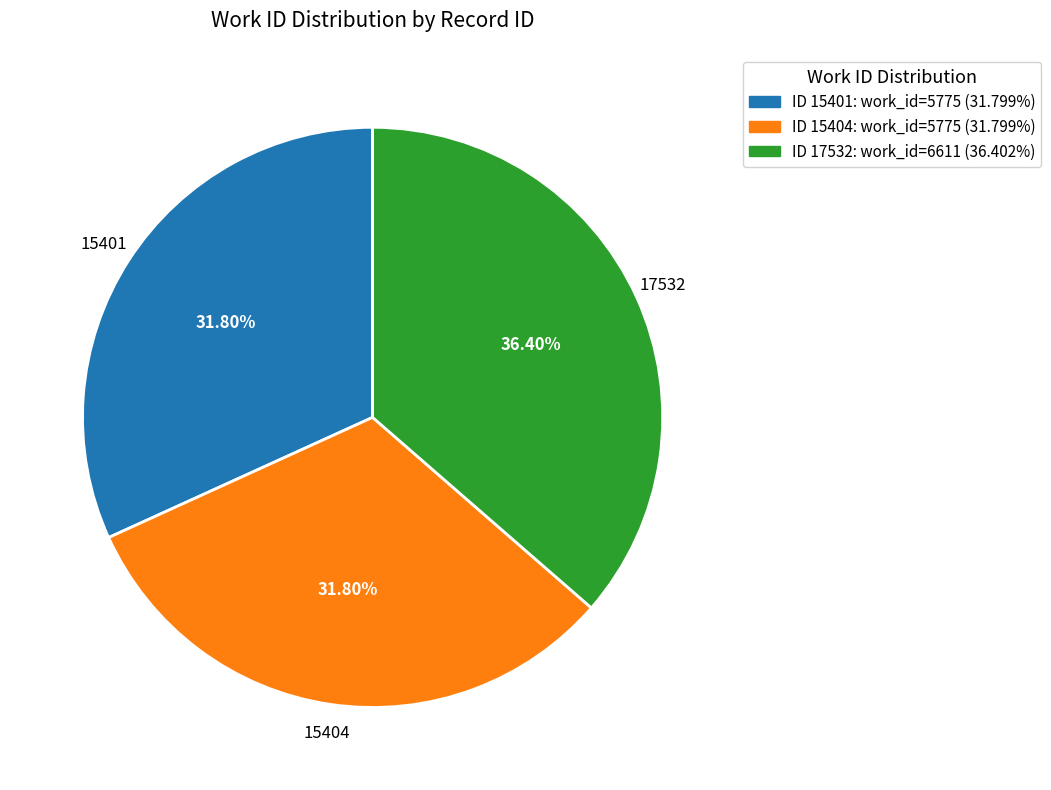

Does any single category account for the majority?

No